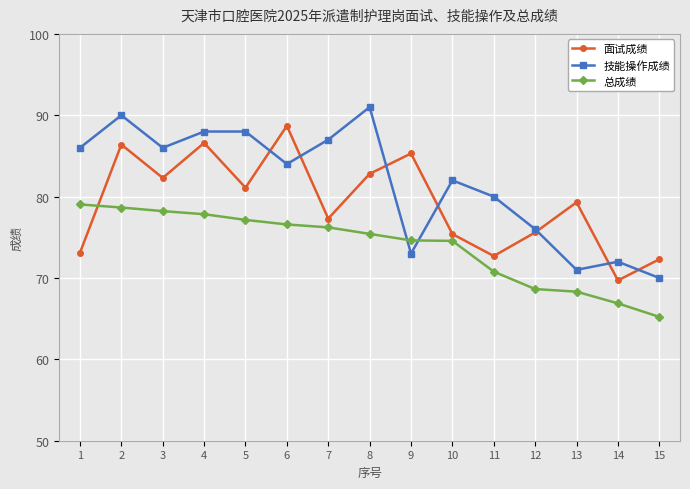

At which label does 技能操作成绩 first exceed 84?

1